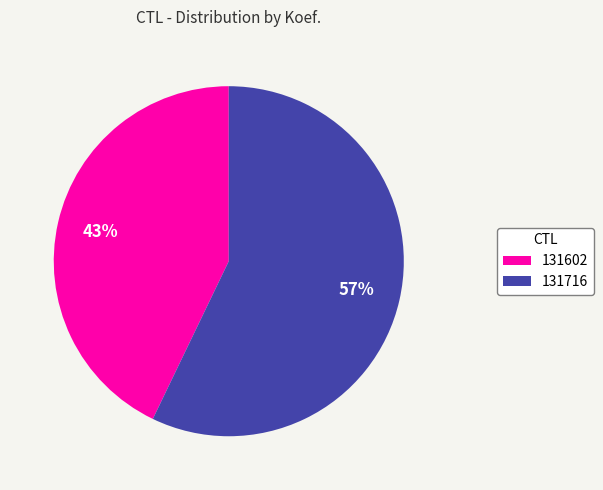

True or false: 131716 accounts for 57% of the total.

True